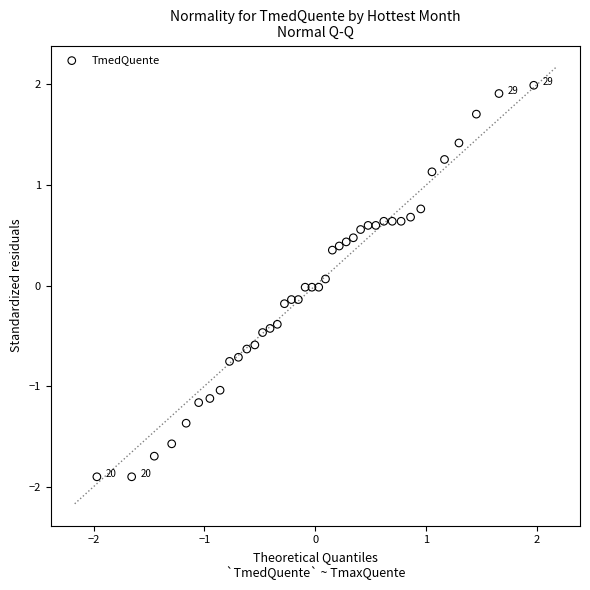

What is the range of X values (max minus min)?

3.9